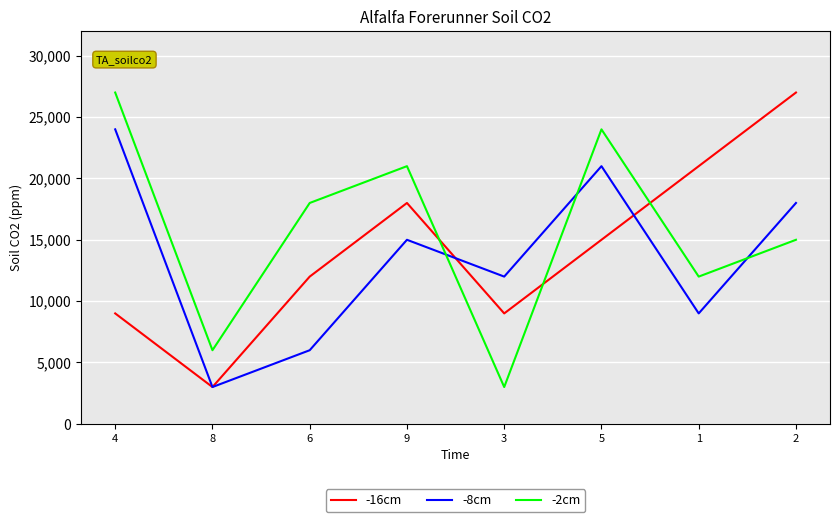

Which series has the largest total across all categories?

-2cm